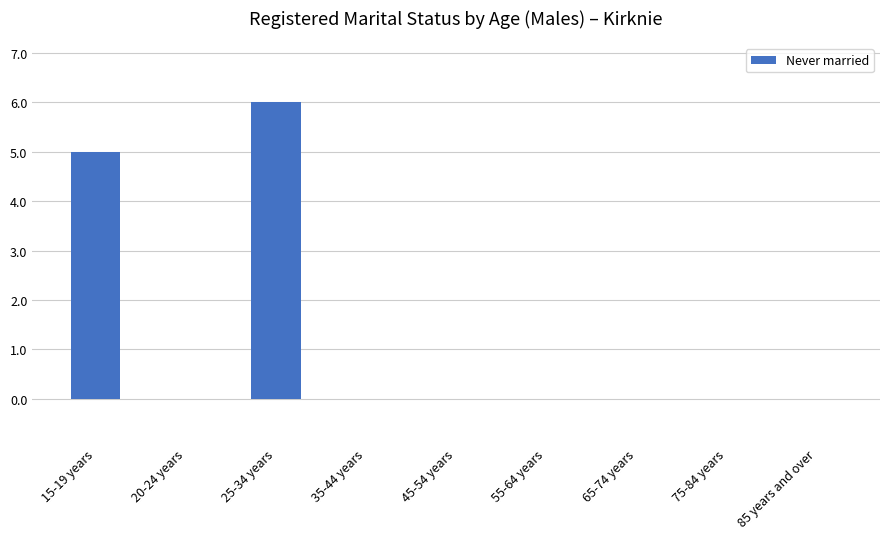

What is the sum of the values at 85 years and over and 25-34 years?

6